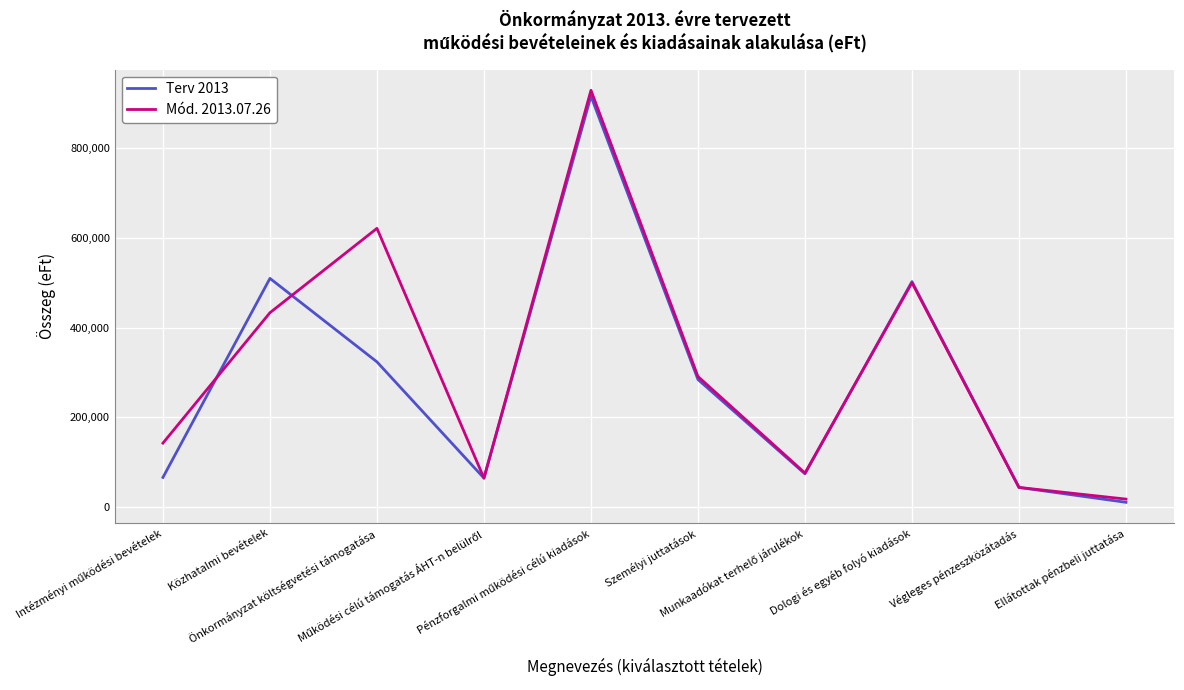

Which series has the largest range (max minus min)?

Mód. 2013.07.26